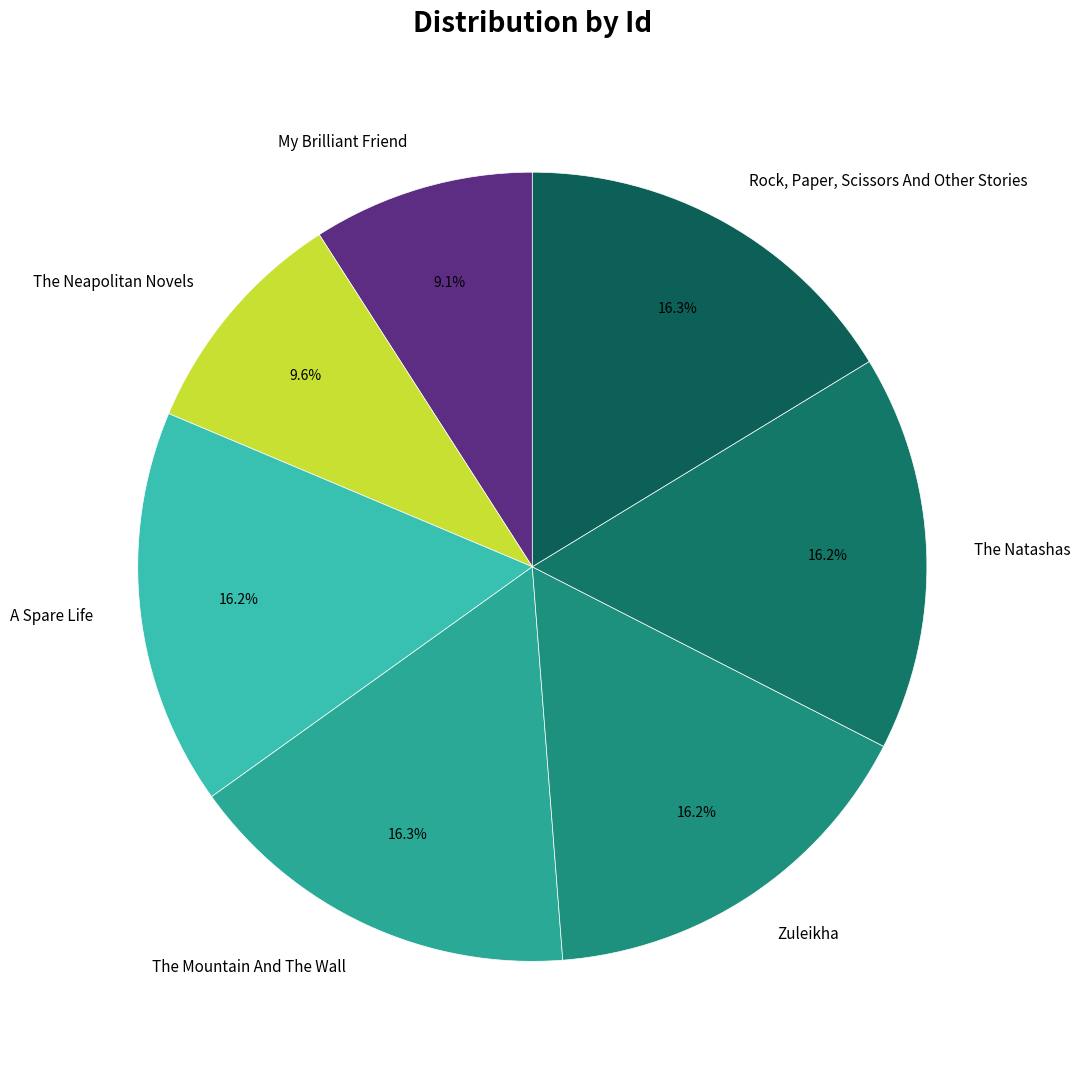

How much of the chart is everything except Zuleikha?

83.8%